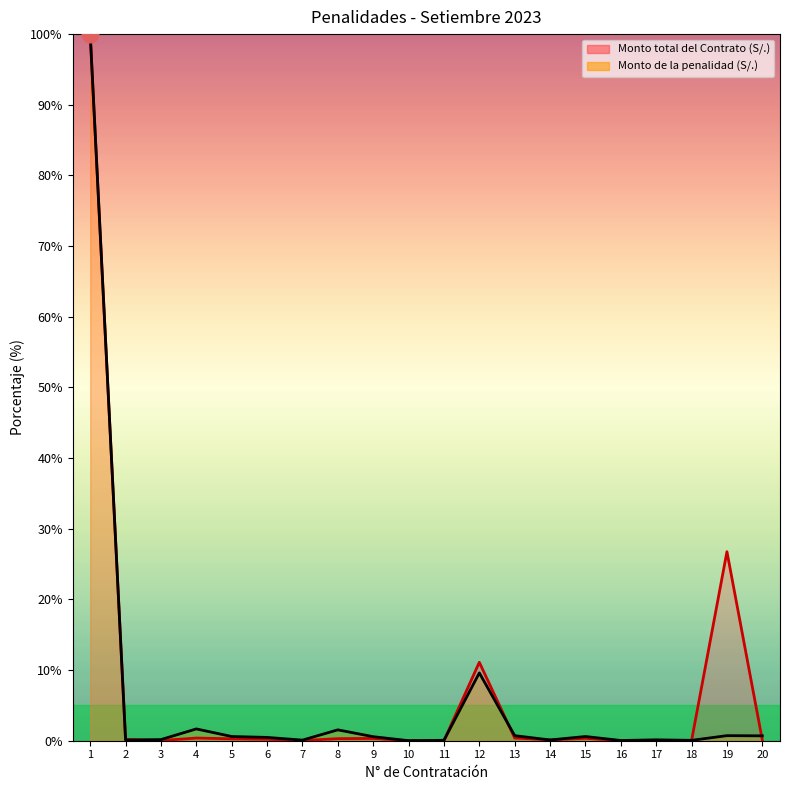

What is the sum of the Monto de la penalidad (S/.) values at 4 and 11?

1.7